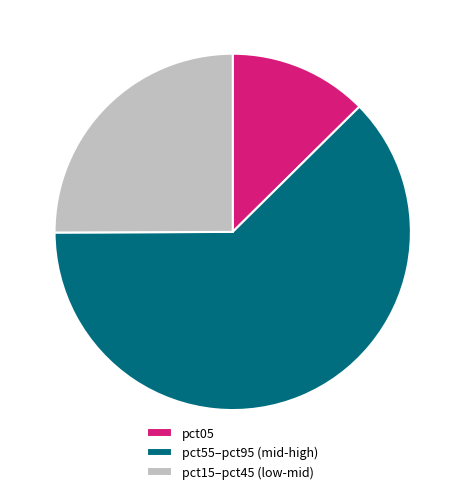

Do pct15–pct45 (low-mid) and pct55–pct95 (mid-high) together represent more than half of the pie?

Yes